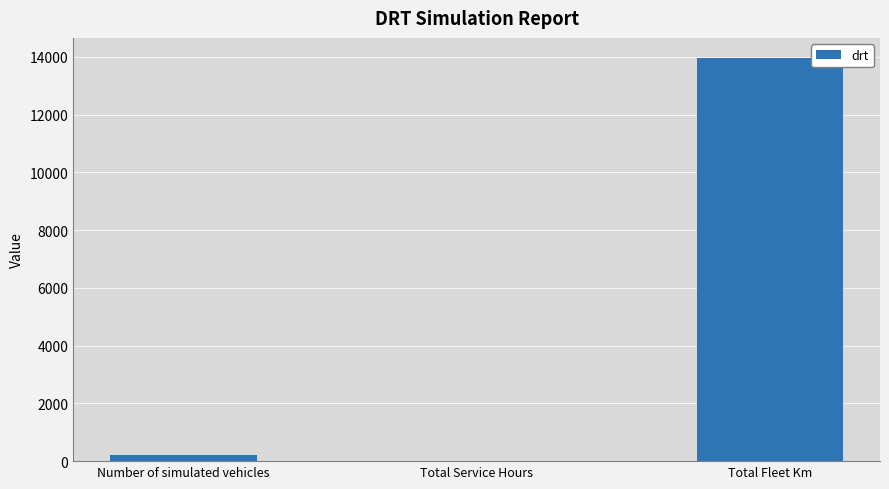

Reading left to right, transcribe all the data shown in this chart.

210	19	13962